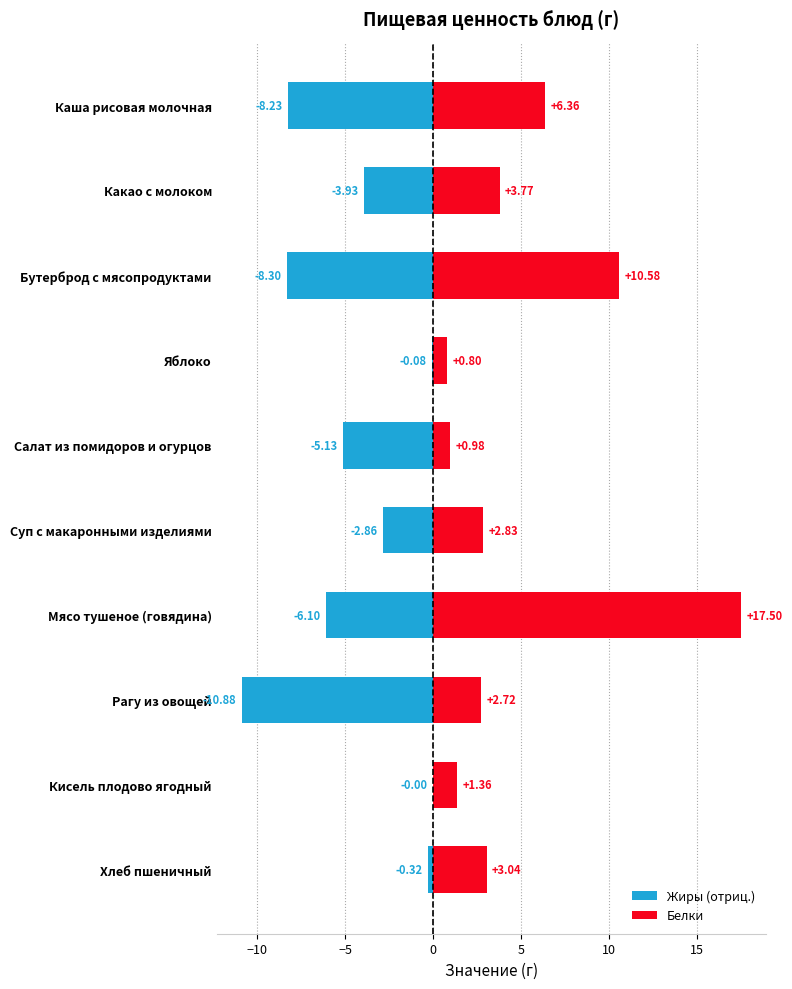

What is the difference between the second highest and second lowest values in the Белки series?

9.6